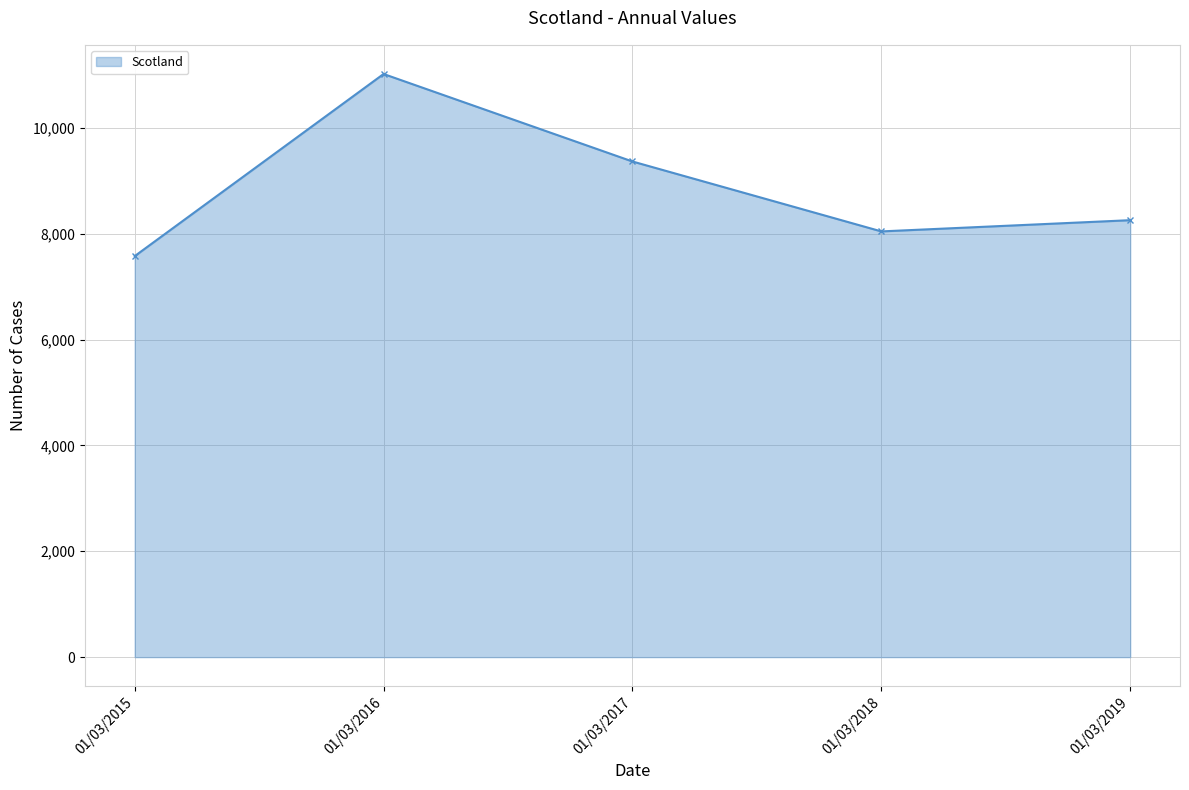

How many data points are less than 8255?

2